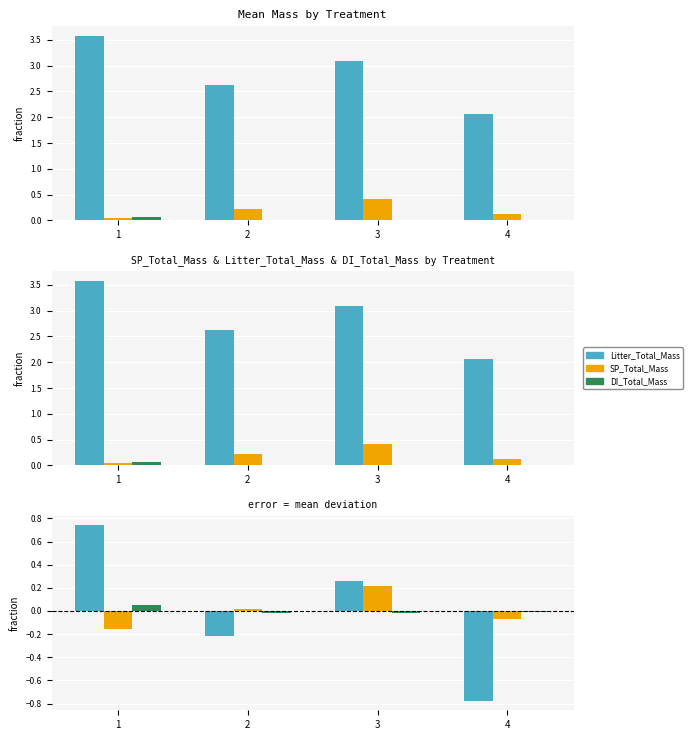

What is the total value across all series at 2?

-0.2